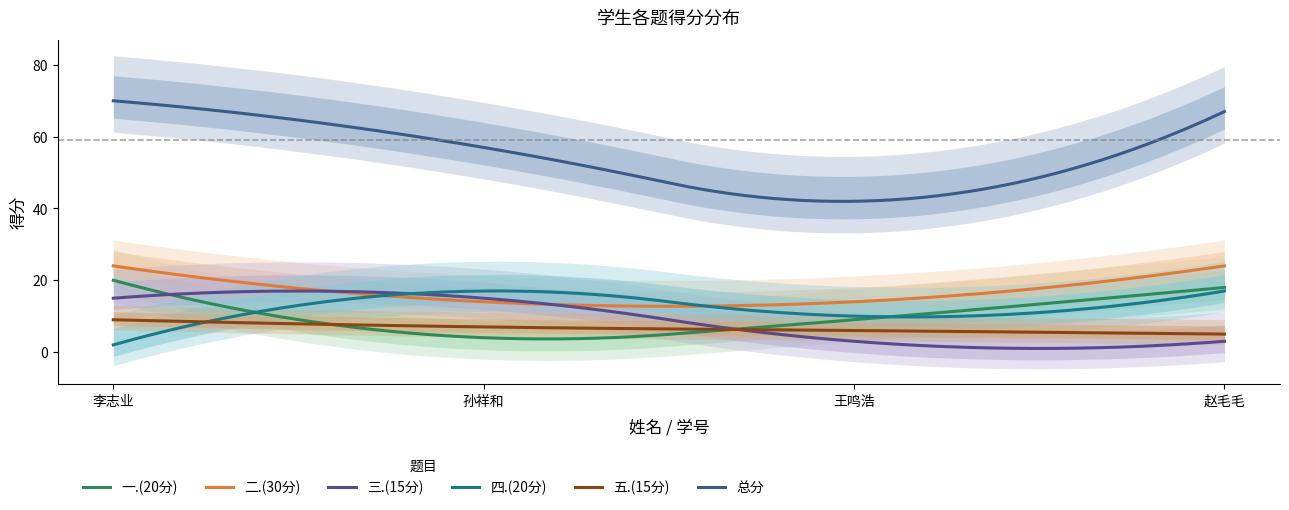

Rank the series by their maximum value, from highest to lowest.

总分, 二.(30分), 一.(20分), 四.(20分), 三.(15分), 五.(15分)